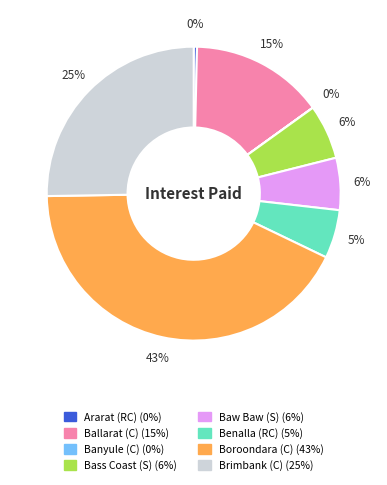

Does any single category account for the majority?

No